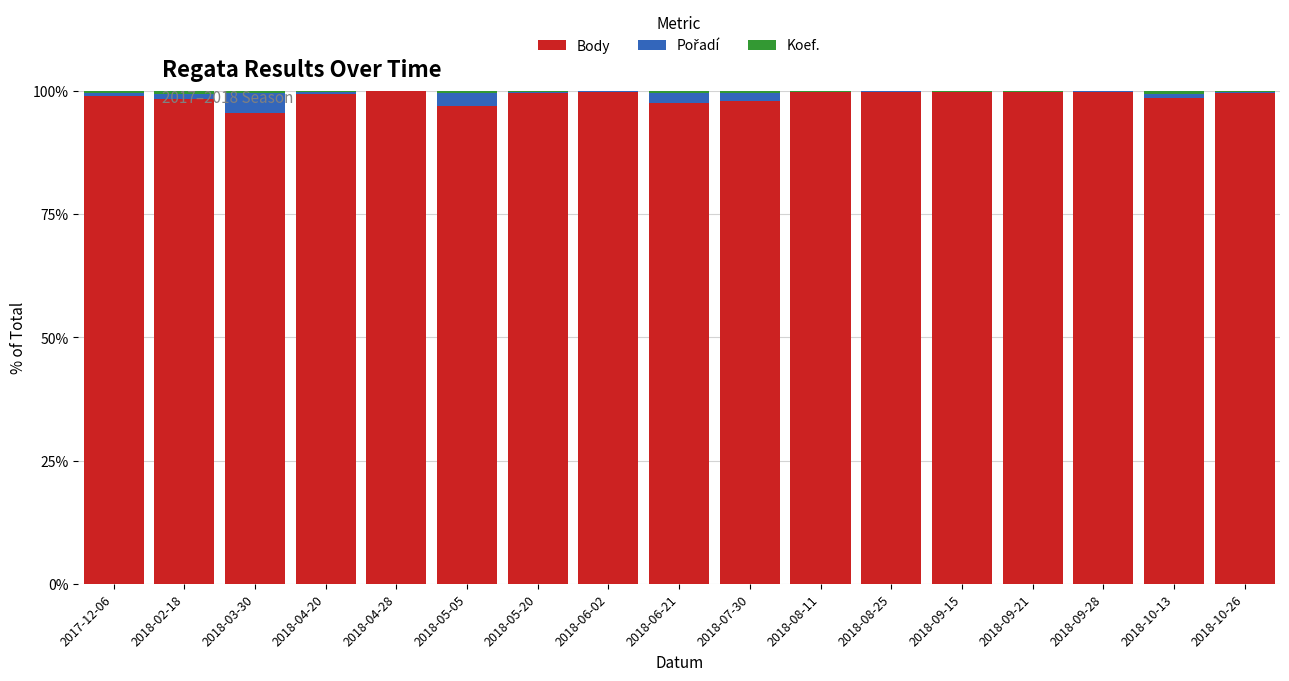

True or false: Body has a value of 165.9 at 2018-02-18.

False